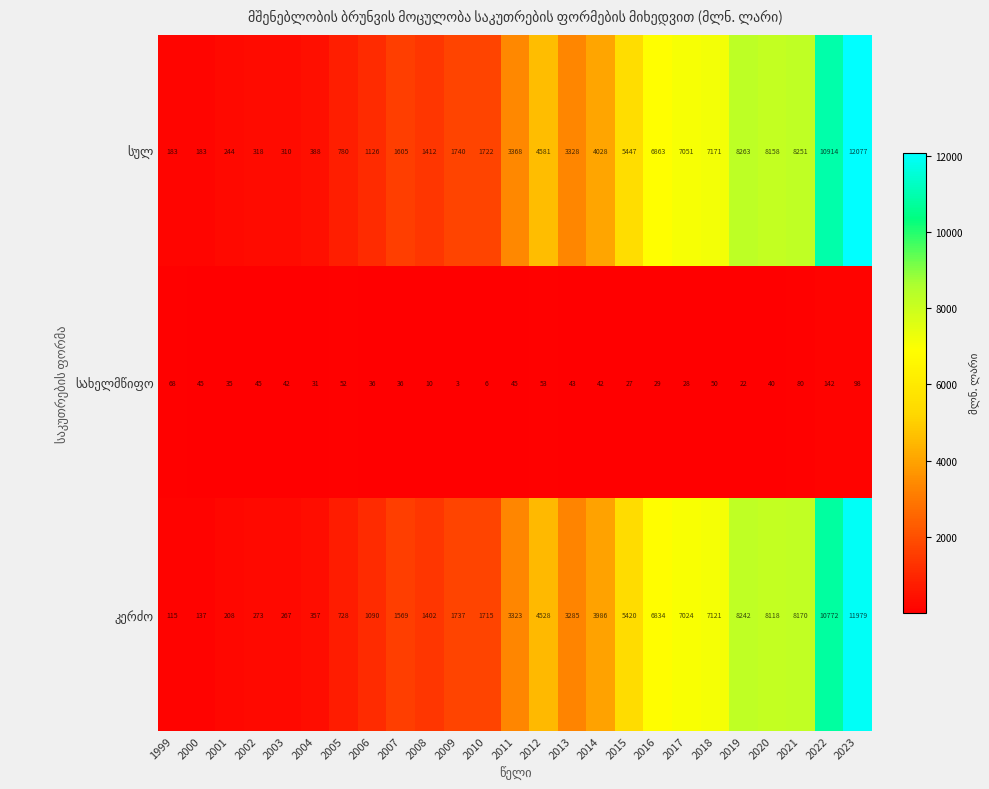

Count the number of categories in the chart.

25